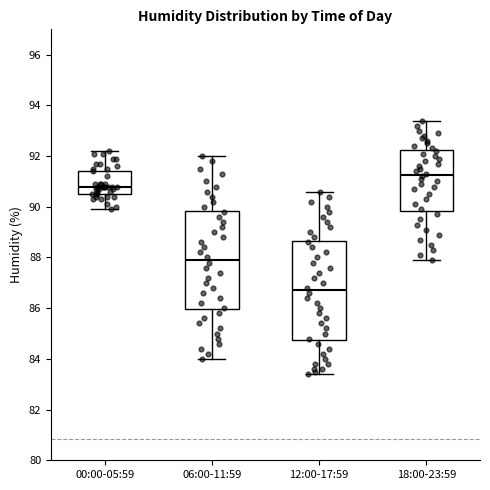

Where does the median line of the box for 12:00-17:59 sit on the y-axis? The values are not printed on the chart, so give them approximately, as read against the axis.

86.8